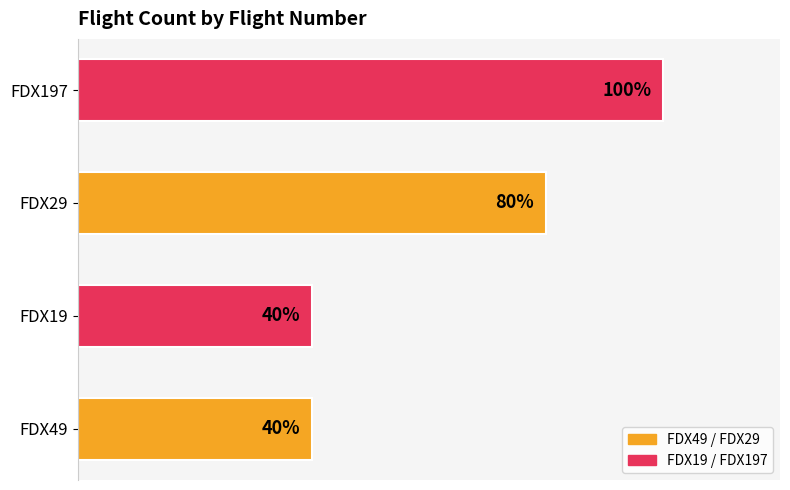

Are the bars grouped side by side (vs. stacked)?

No